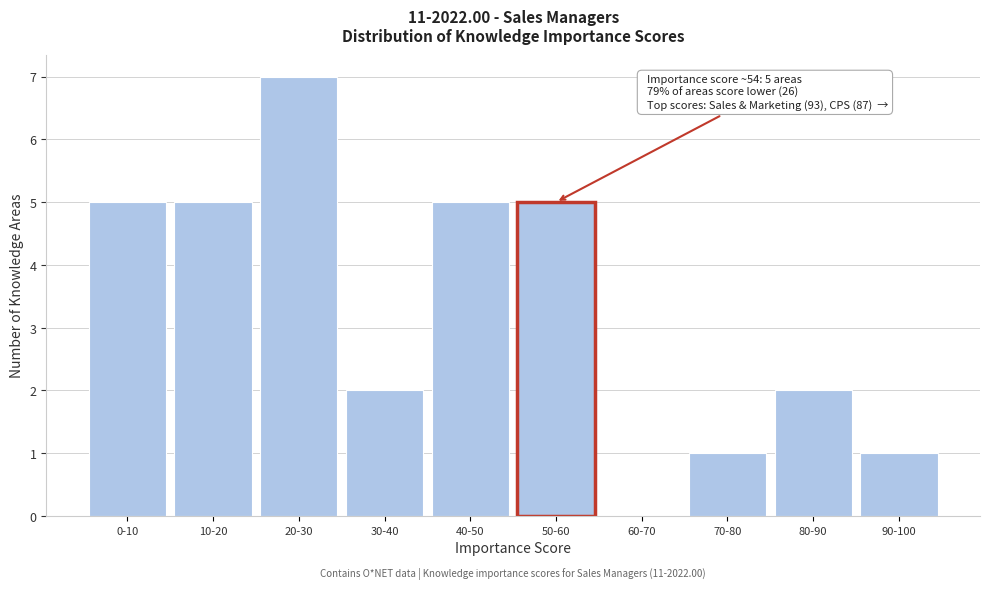

Reading left to right, list all the values displayed in this chart.

0-10=5	10-20=5	20-30=7	30-40=2	40-50=5	50-60=5	60-70=0	70-80=1	80-90=2	90-100=1